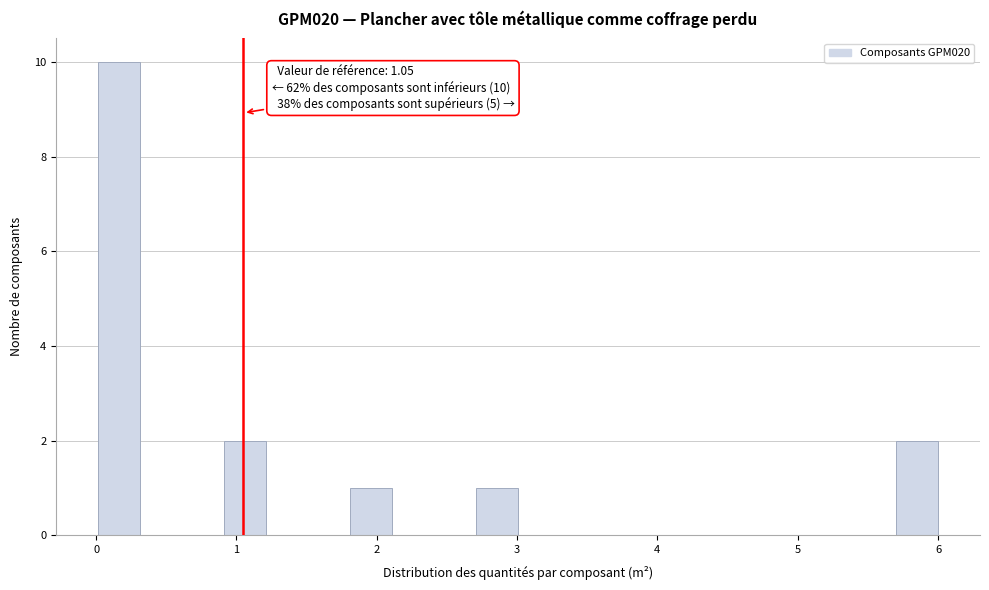

Around what value on the x-axis is the tallest bar? Give the approximate position of its centre, as read against the axis.

0.2